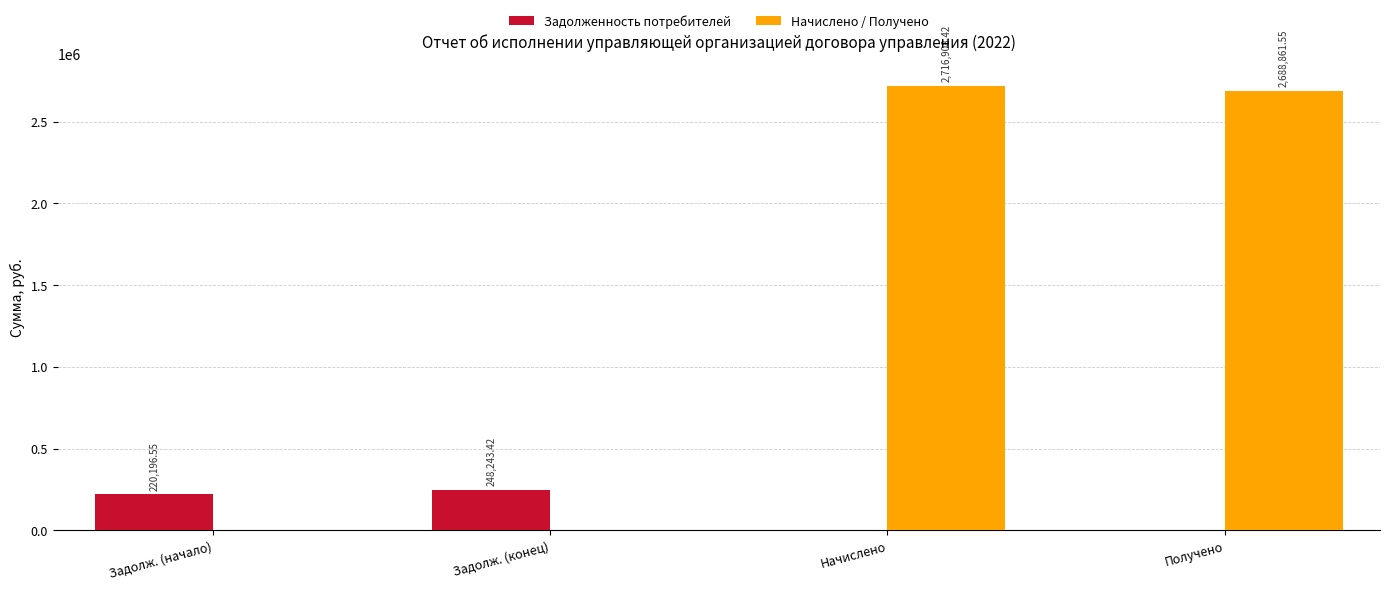

True or false: Начислено / Получено has a value of 2688861.5 at Получено.

True